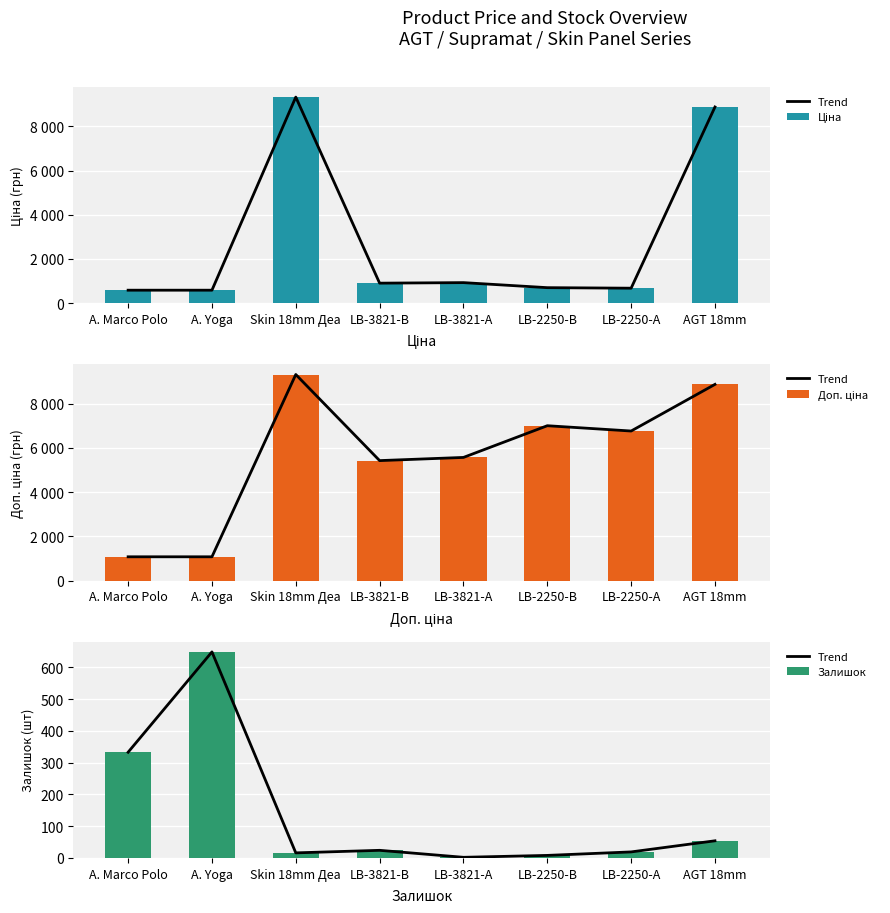

Reading left to right, transcribe all the data shown in this chart.

Trend: 333.0	649.0	16.0	24.0	2.0	8.0	19.0	54.0
Ціна: 586.0	586.0	9321.4	904.3	928.3	700.4	676.4	8874.6
Доп. ціна: 1074.5	1074.5	9321.4	5425.9	5569.9	7004.3	6764.4	8874.6
Залишок: 333.0	649.0	16.0	24.0	2.0	8.0	19.0	54.0